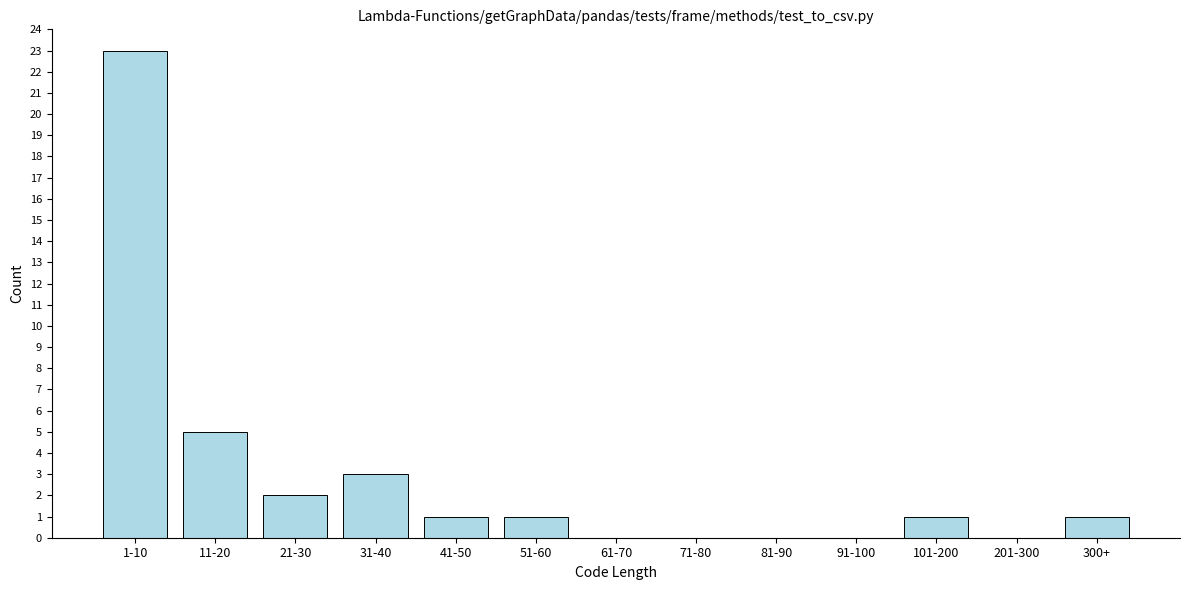

Reading right to left, extract all data points from this chart.

300+=1	201-300=0	101-200=1	91-100=0	81-90=0	71-80=0	61-70=0	51-60=1	41-50=1	31-40=3	21-30=2	11-20=5	1-10=23